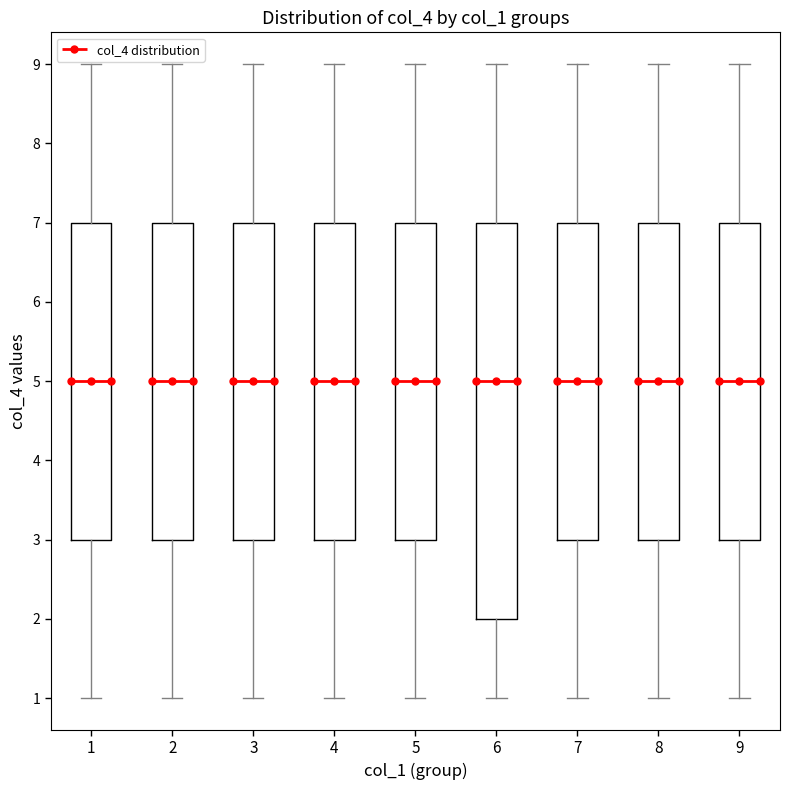

Reading left to right, read every box against the y-axis: the position of its median line, the range the box covers, and the ends of its whiskers. The values are not printed on the chart, so give them approximately, as read against the axis.

1: median 5, box 3 to 7, whiskers 1 to 9
2: median 5, box 3 to 7, whiskers 1 to 9
3: median 5, box 3 to 7, whiskers 1 to 9
4: median 5, box 3 to 7, whiskers 1 to 9
5: median 5, box 3 to 7, whiskers 1 to 9
6: median 5, box 2 to 7, whiskers 1 to 9
7: median 5, box 3 to 7, whiskers 1 to 9
8: median 5, box 3 to 7, whiskers 1 to 9
9: median 5, box 3 to 7, whiskers 1 to 9